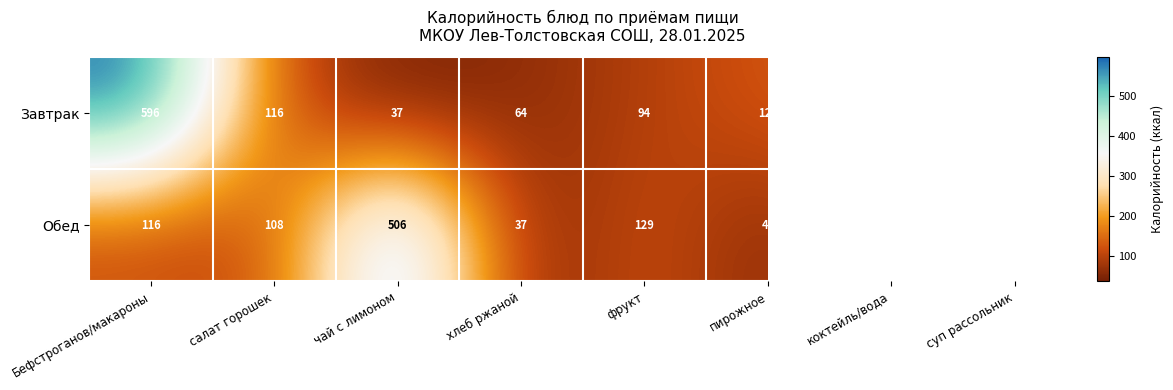

At how many categories does at least one series exceed 547?

1